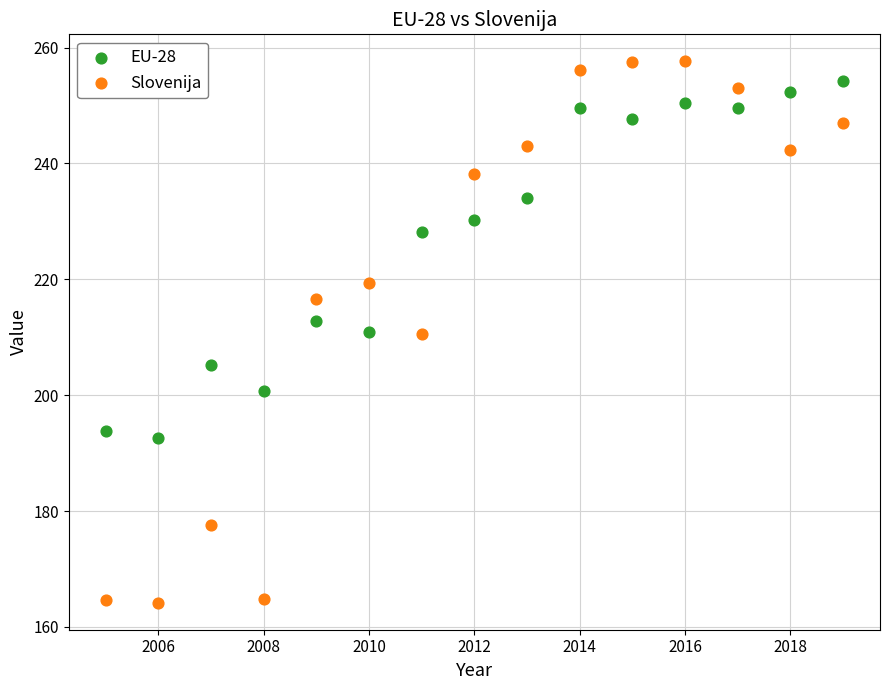

Which series reaches the minimum Y coordinate?

Slovenija